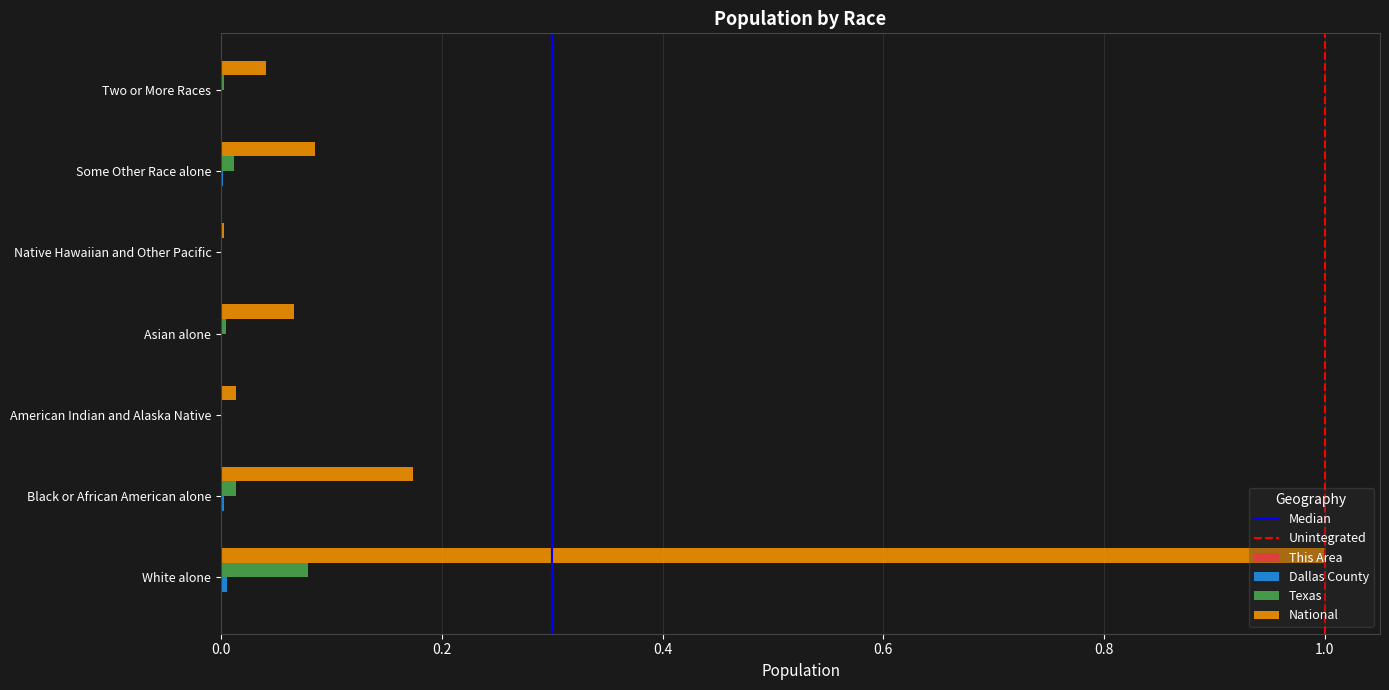

What is the highest value of the National series?

1.0